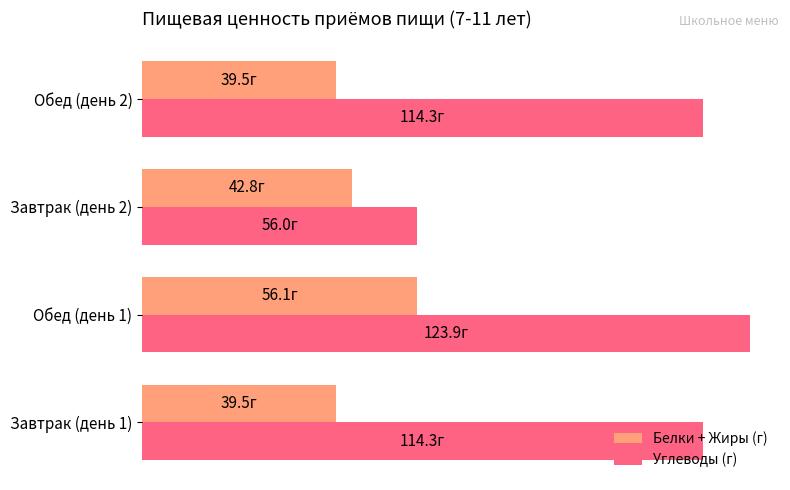

Which label corresponds to the largest value in the chart?

Обед (день 1)